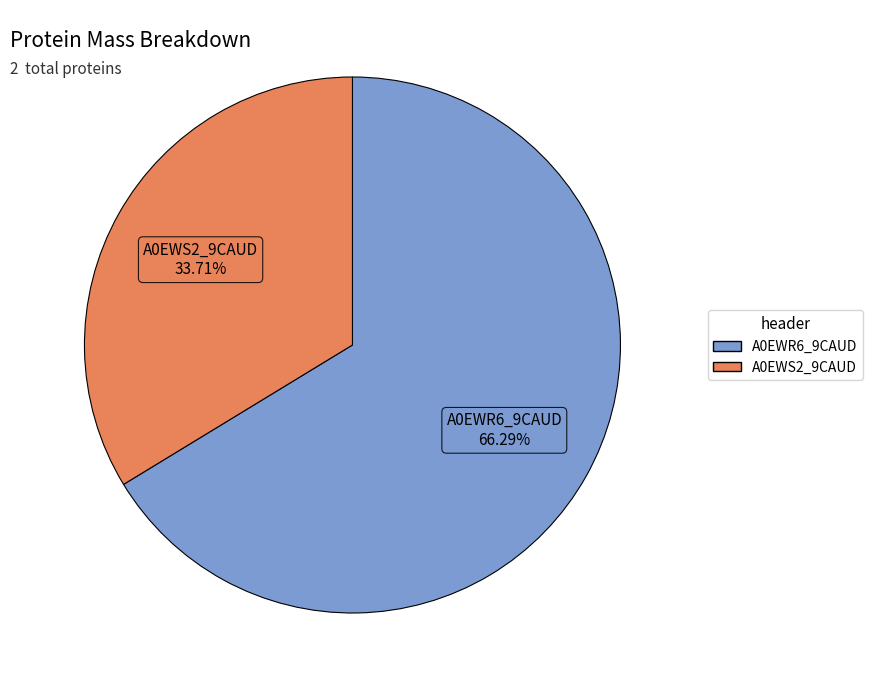

Rank the categories by value from lowest to highest.

A0EWS2_9CAUD, A0EWR6_9CAUD